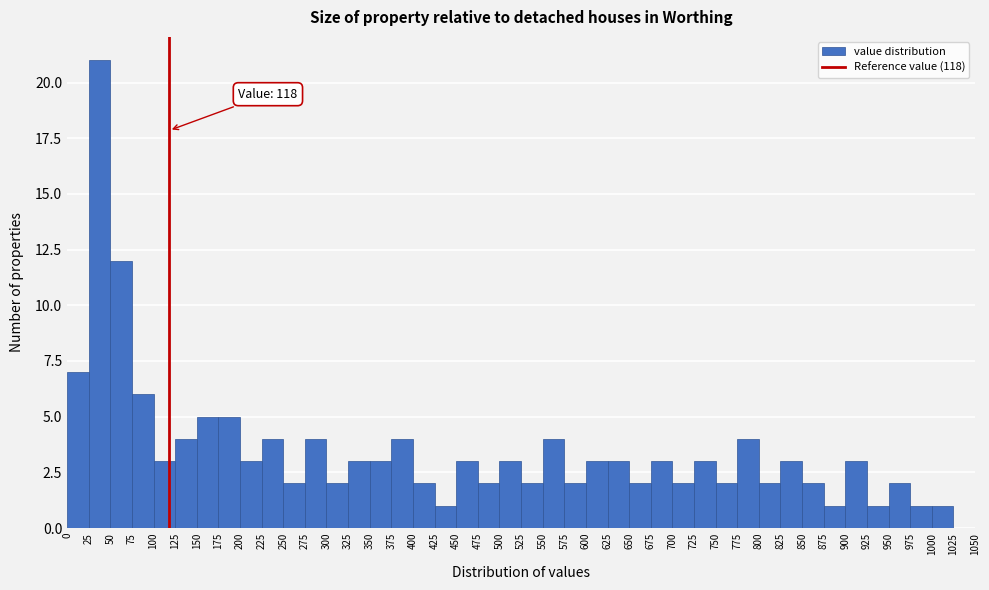

Over which range of the x-axis is the bar tallest?

25 to 50